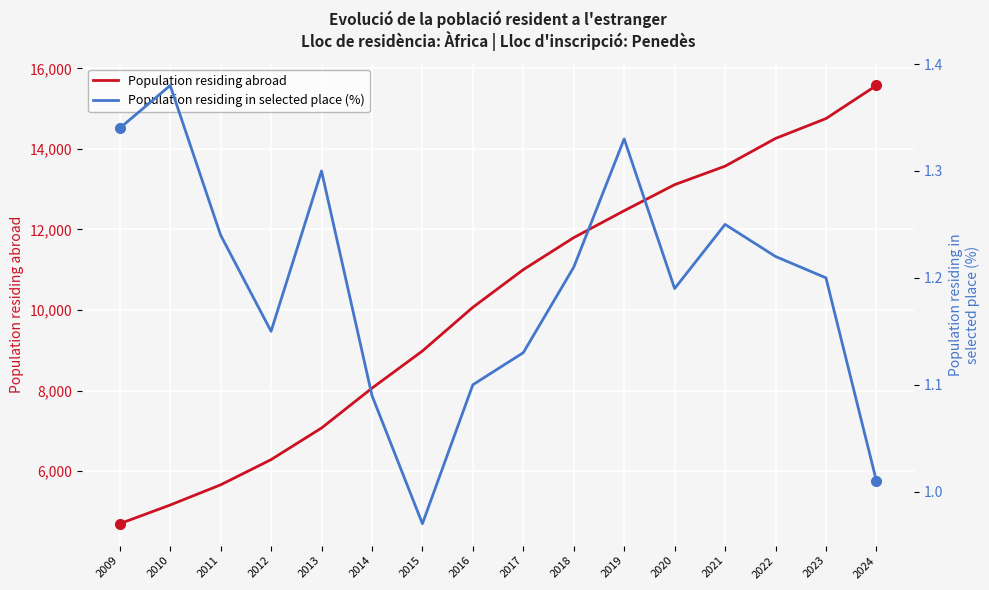

What is the difference between the second highest and second lowest values in the Population residing abroad series?

9595